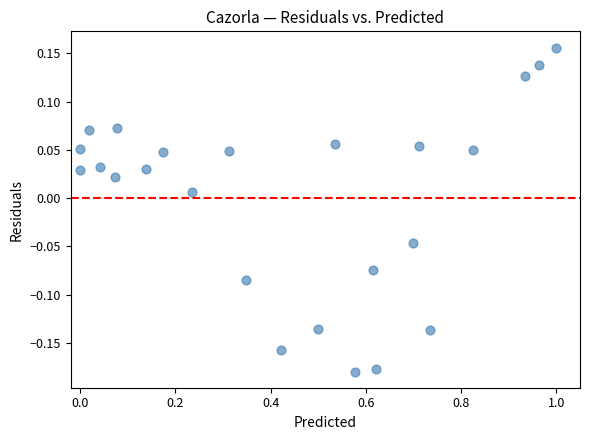

What is the range of X values (max minus min)?

1.0